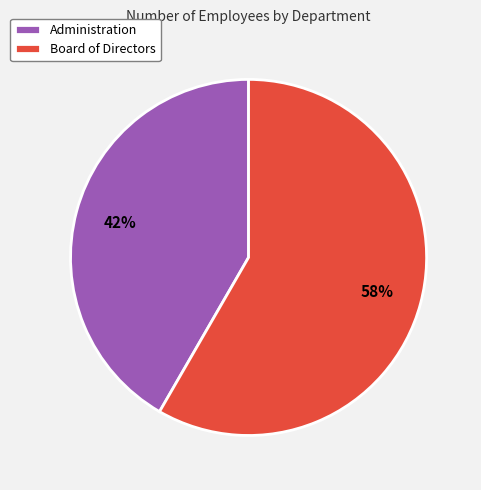

To the nearest percent, what is the combined percentage of Administration and Board of Directors?

100%